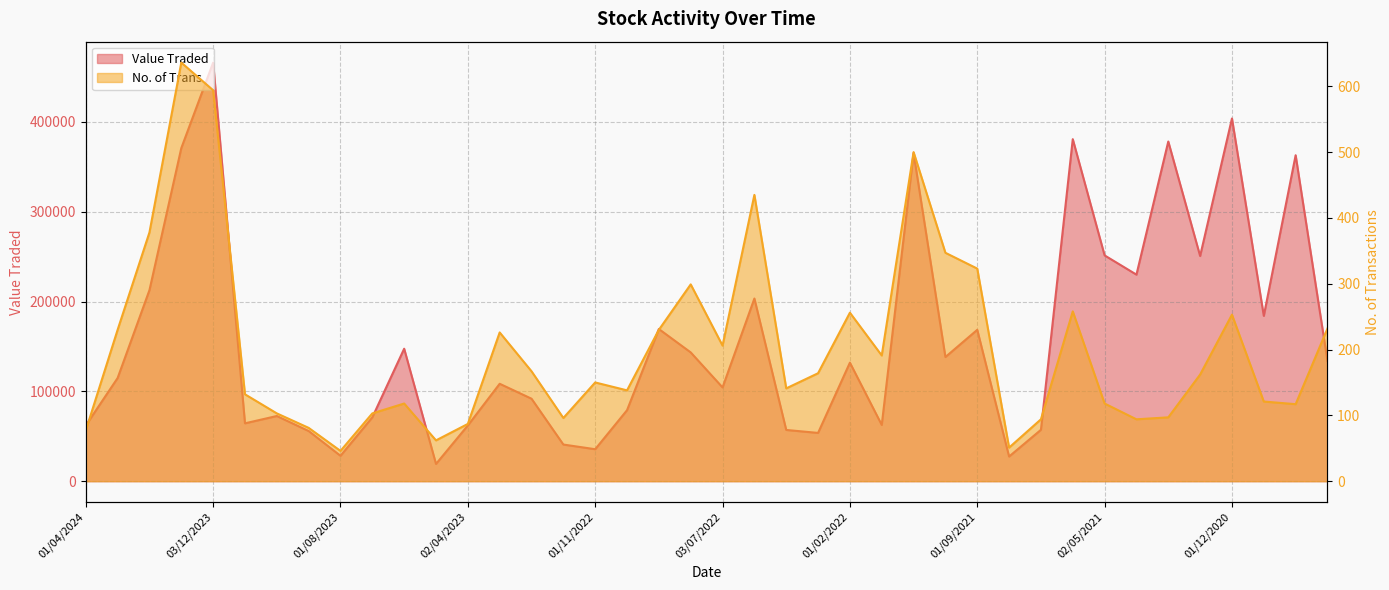

How many data points does each series have?

40